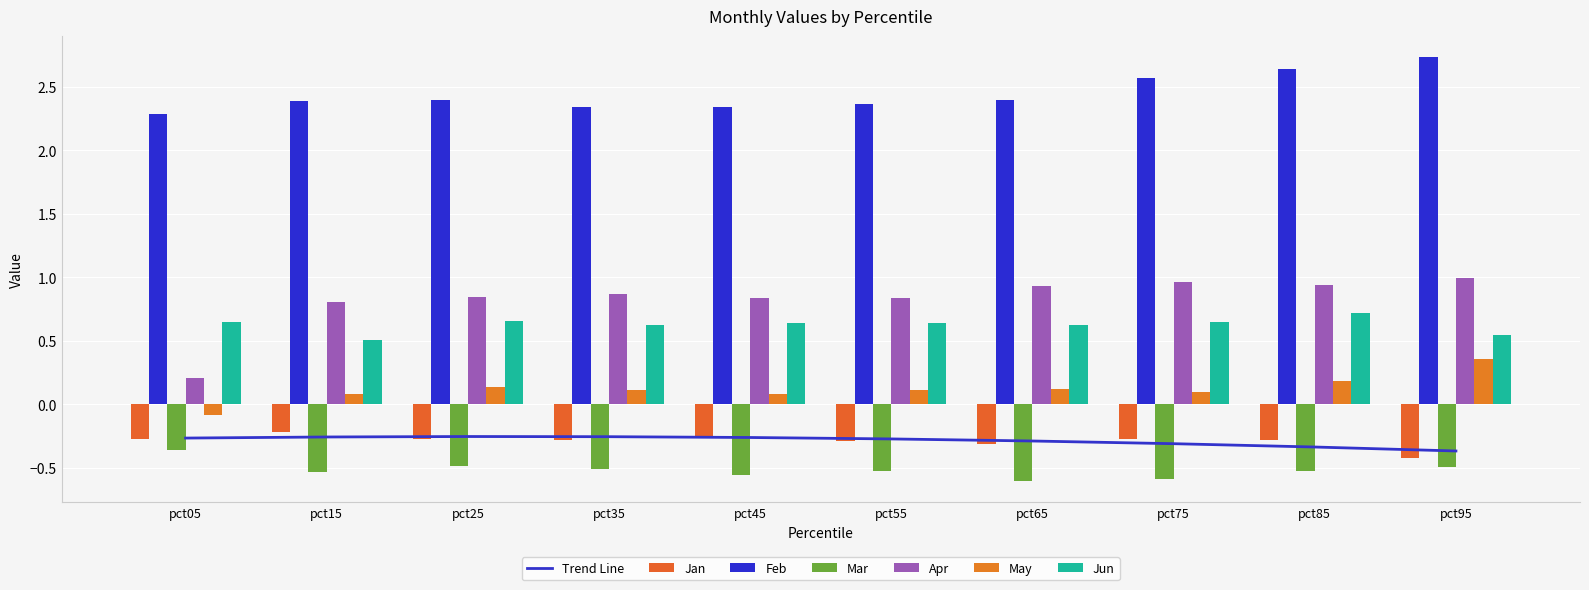

What is the average value of the Jan series?

-0.3